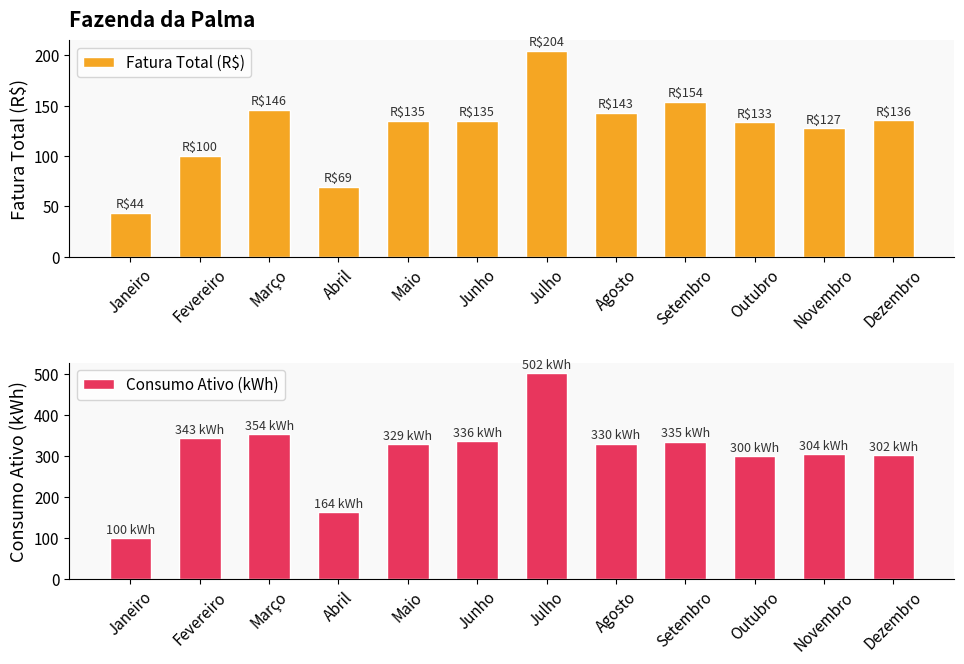

What is the difference between the maximum and minimum values in the Consumo Ativo (kWh) series?

402